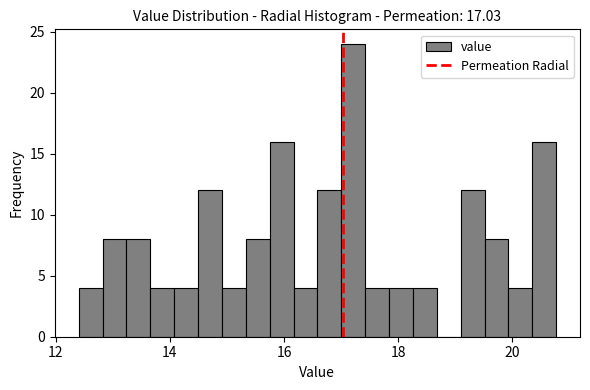

Read against the x-axis, roughly where is the centre of the tallest bar?

17.2